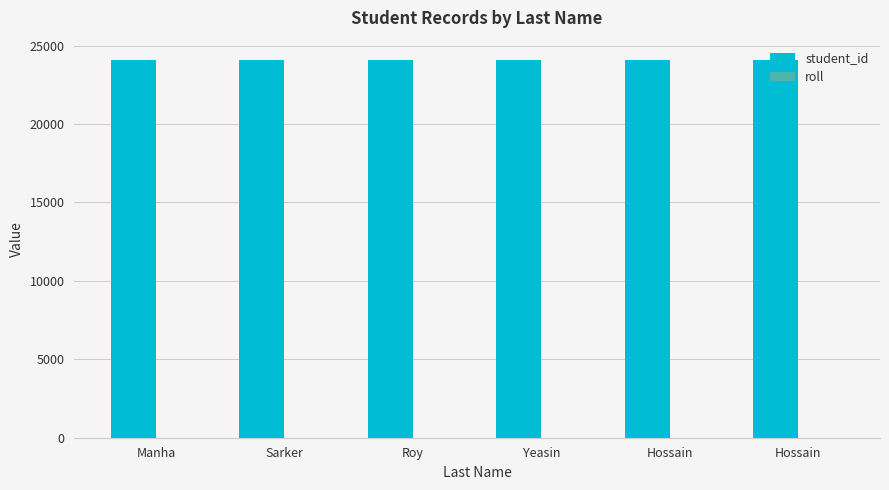

How many data points does each series have?

6